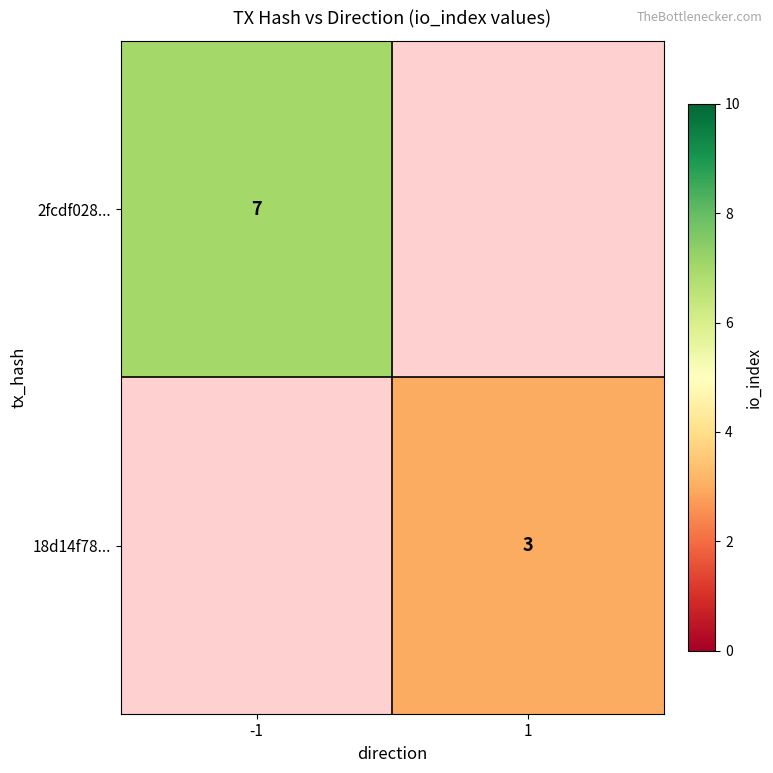

Is the value of 2fcdf028... at -1 greater than the value of 18d14f78... at 1?

Yes